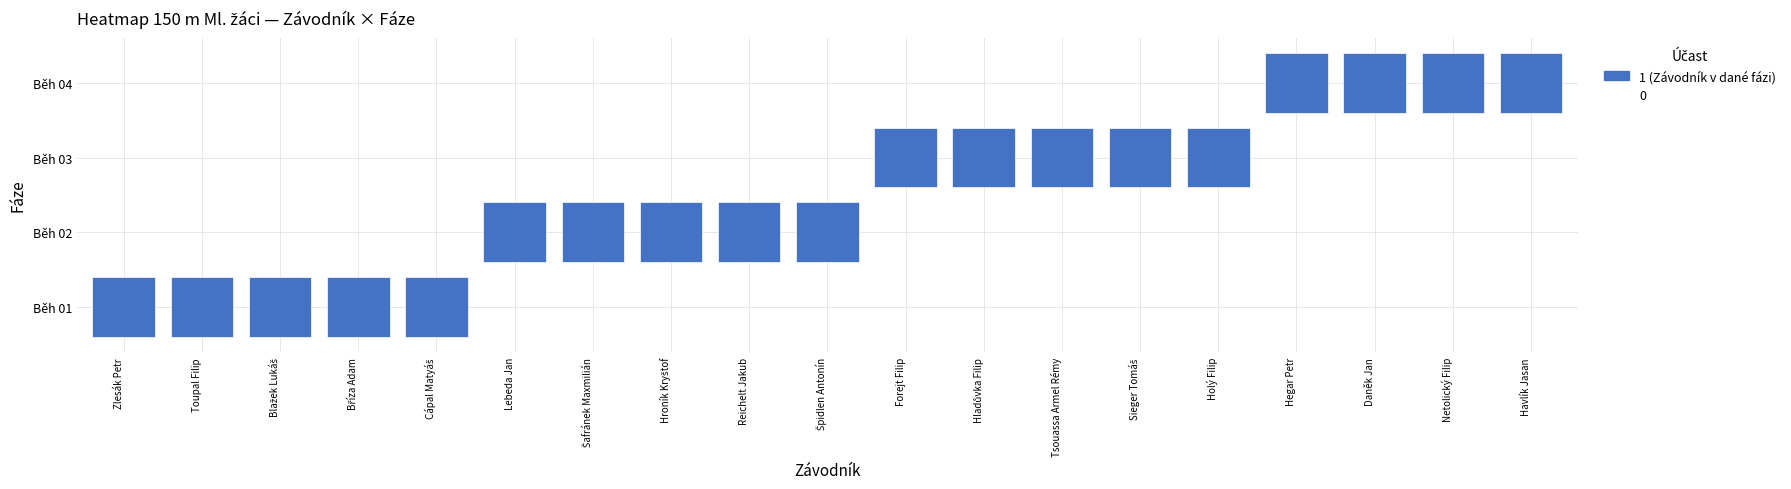

What is the maximum value for Běh 04?

1